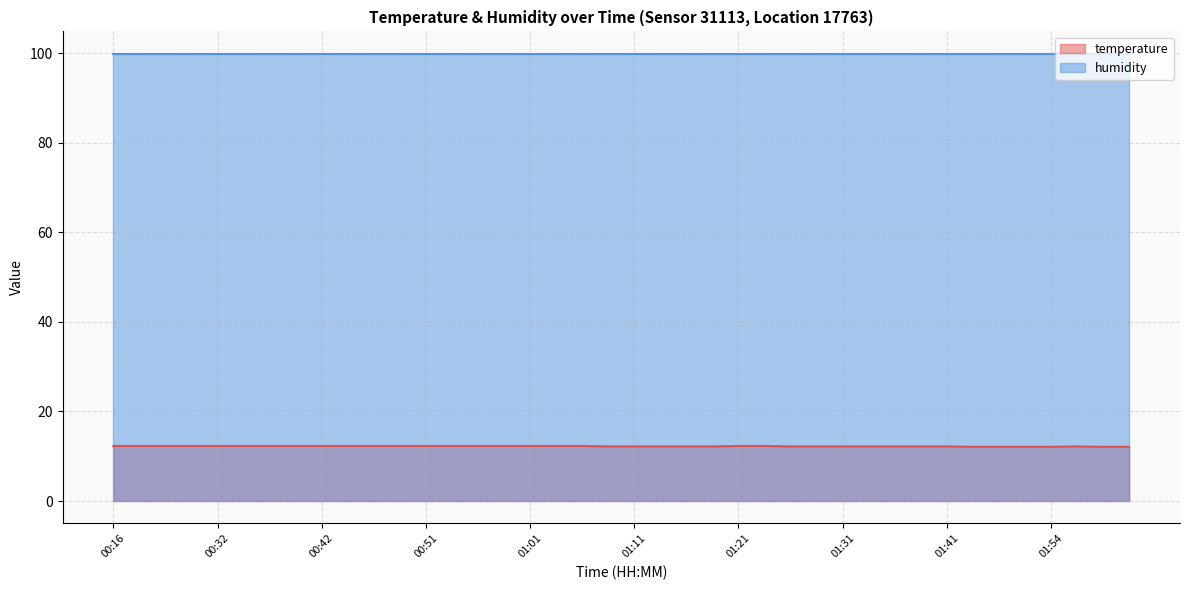

Where is the first local maximum?

01:56